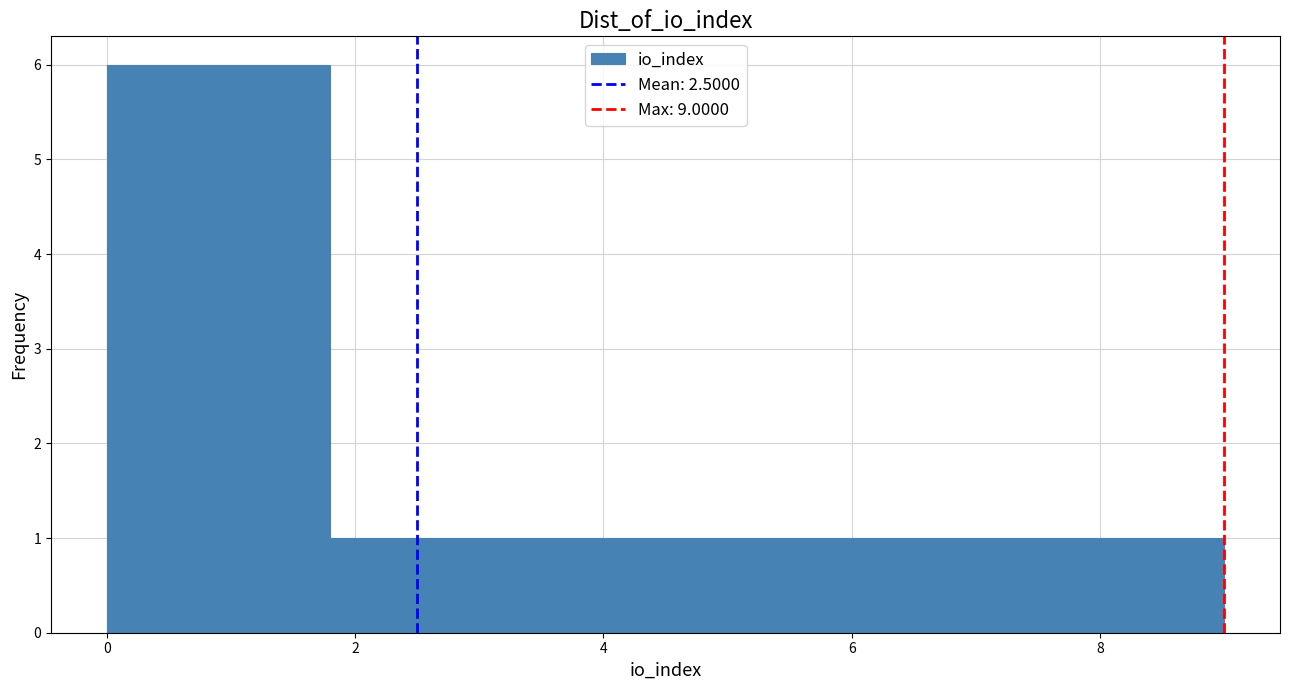

Reading left to right, transcribe this chart: for each bar, give the range it covers on the x-axis and its height. Neither the bar edges nor the heights are printed on the chart, so give them approximately, as read against the axes.

0.0 to 0.9: 6
0.9 to 1.8: 6
1.8 to 2.7: 1
2.7 to 3.6: 1
3.6 to 4.5: 1
4.5 to 5.4: 1
5.4 to 6.3: 1
6.3 to 7.2: 1
7.2 to 8.1: 1
8.1 to 9.0: 1